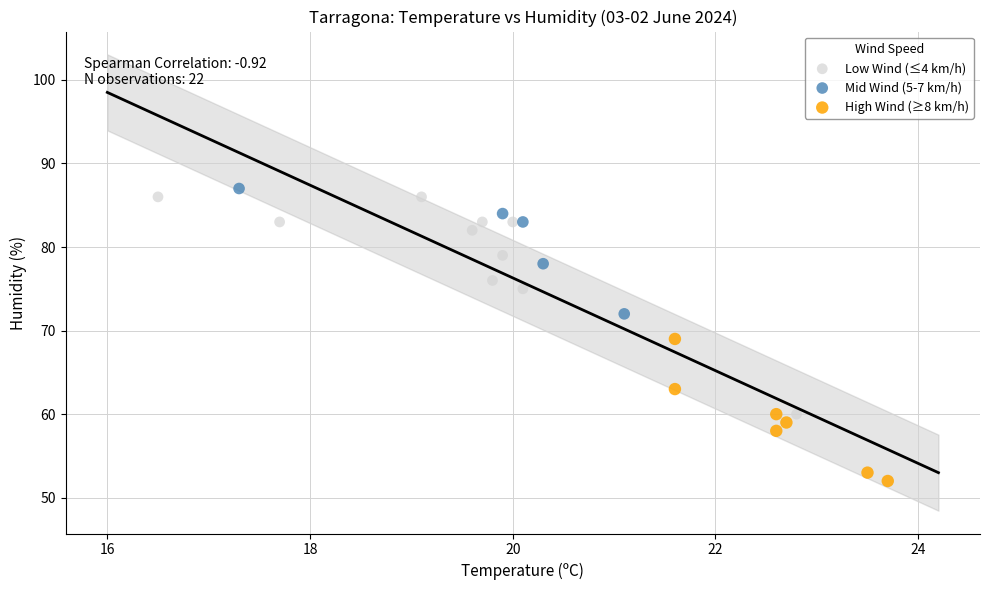

Which series contains the lowest Y value?

High Wind (≥8 km/h)